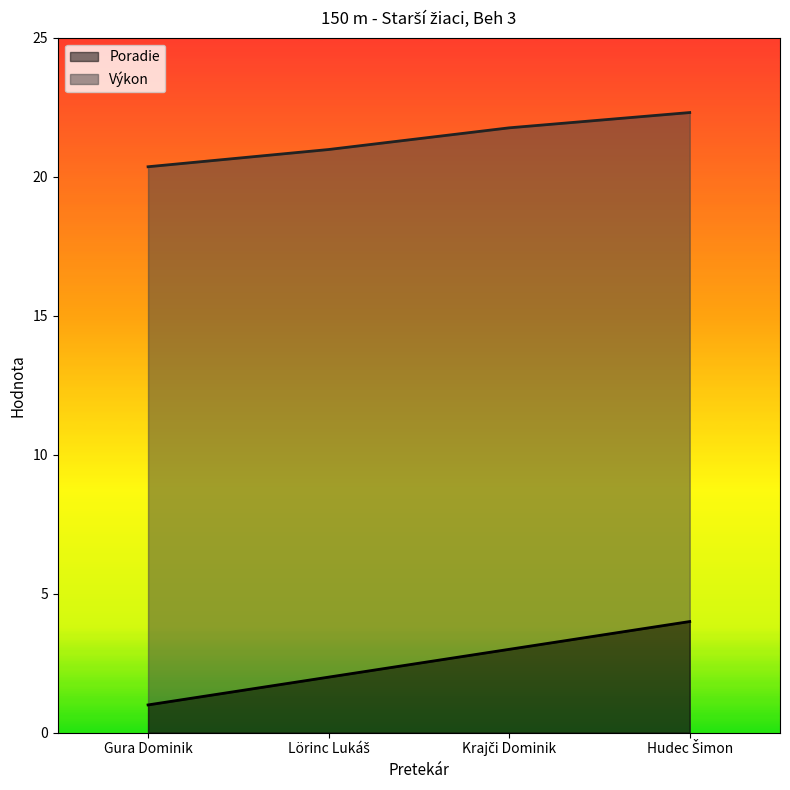

True or false: Výkon and Poradie intersect in this chart.

False